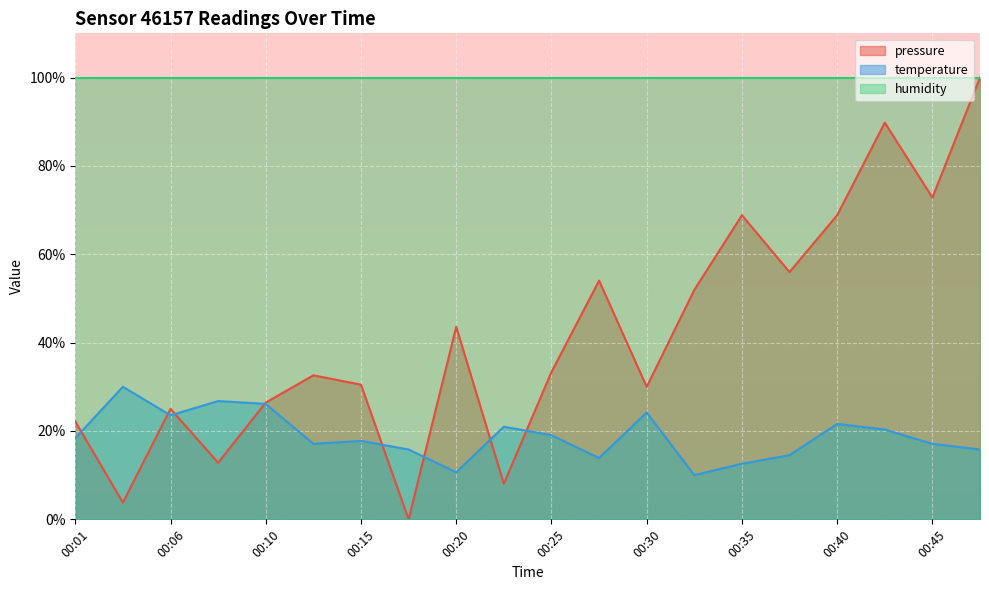

At which category does pressure reach its first local valley?

00:03